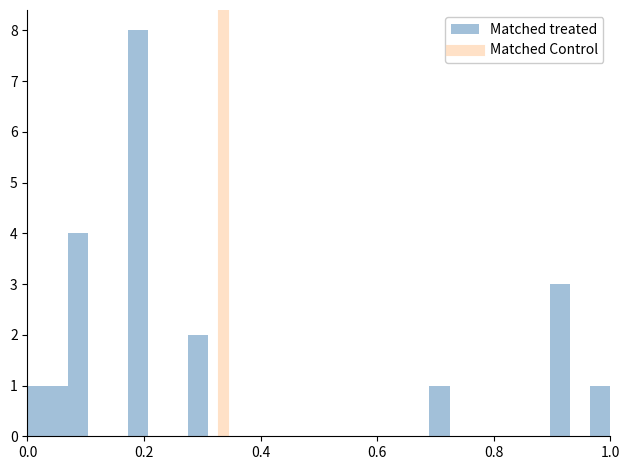

Read against the x-axis, roughly where is the centre of the tallest bar?

0.18